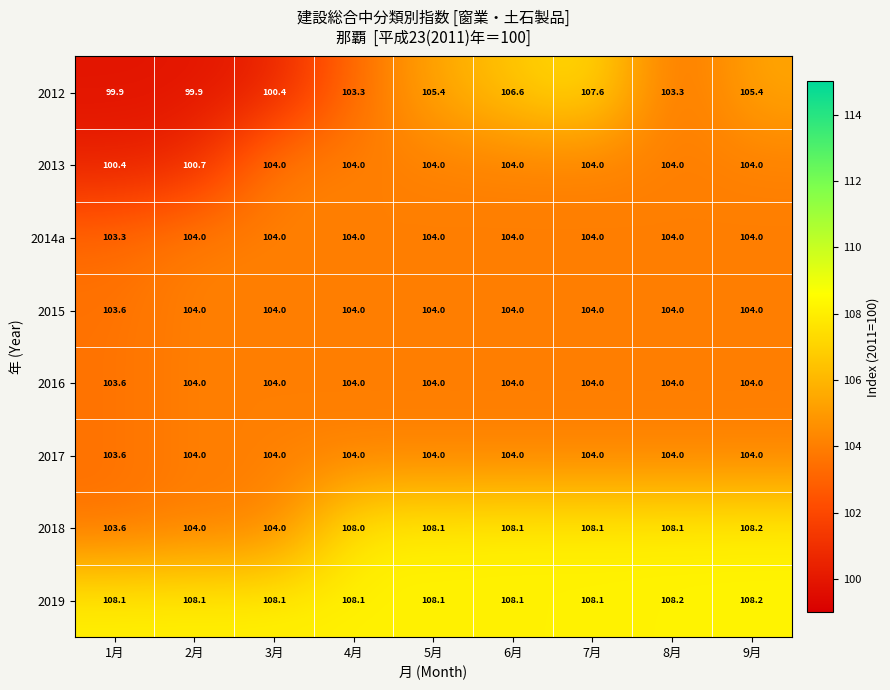

What is the smallest value displayed?

99.9